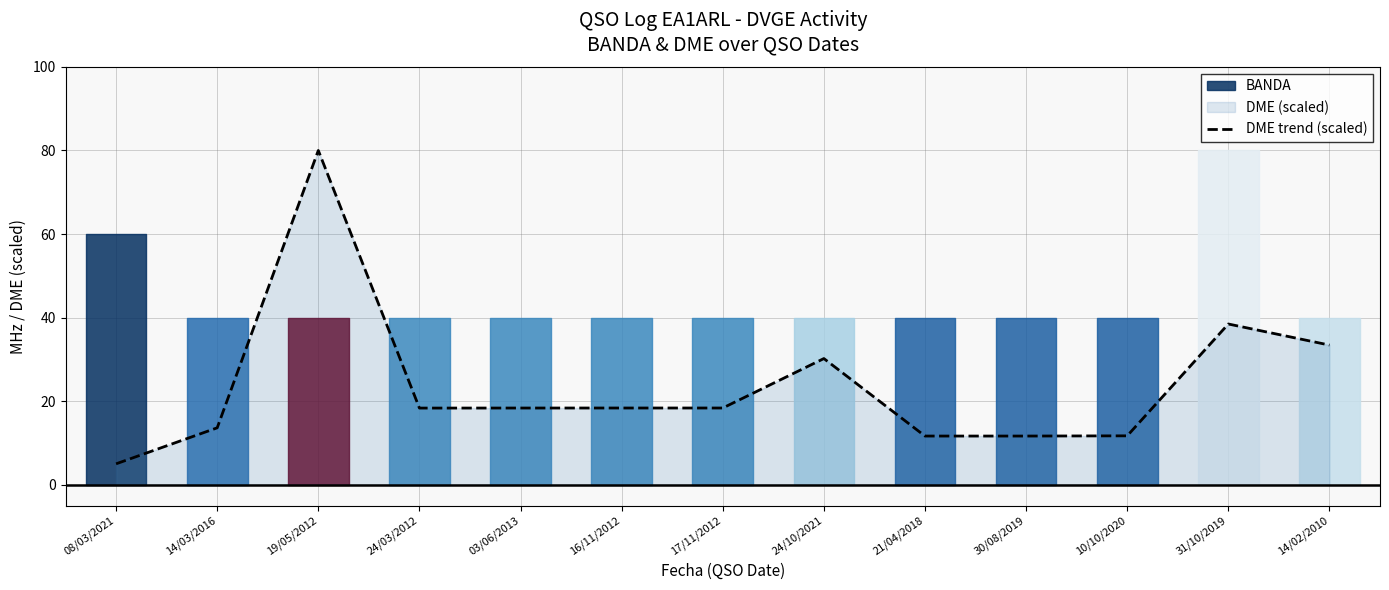

At which category does the data reach its first local peak?

19/05/2012